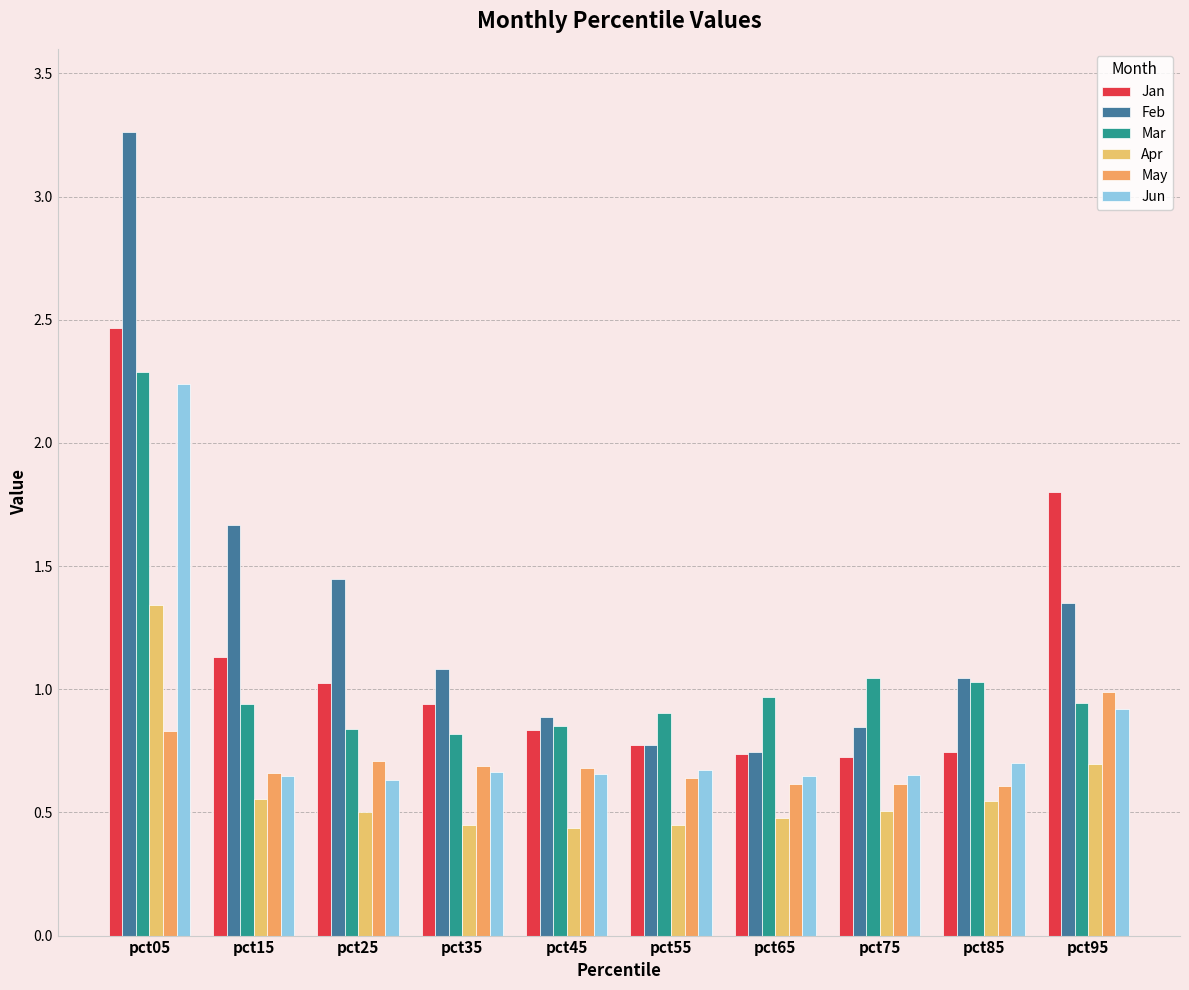

How many bars are there in each group?

6